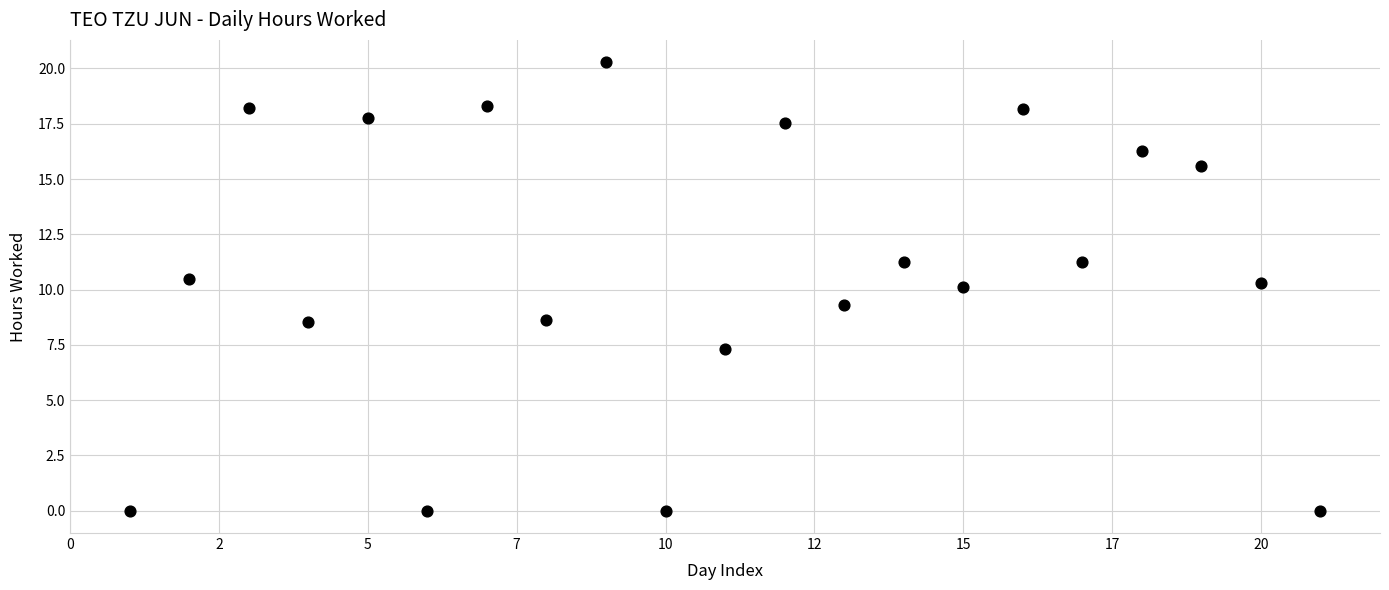

What is the range of Y values (max minus min)?

20.3